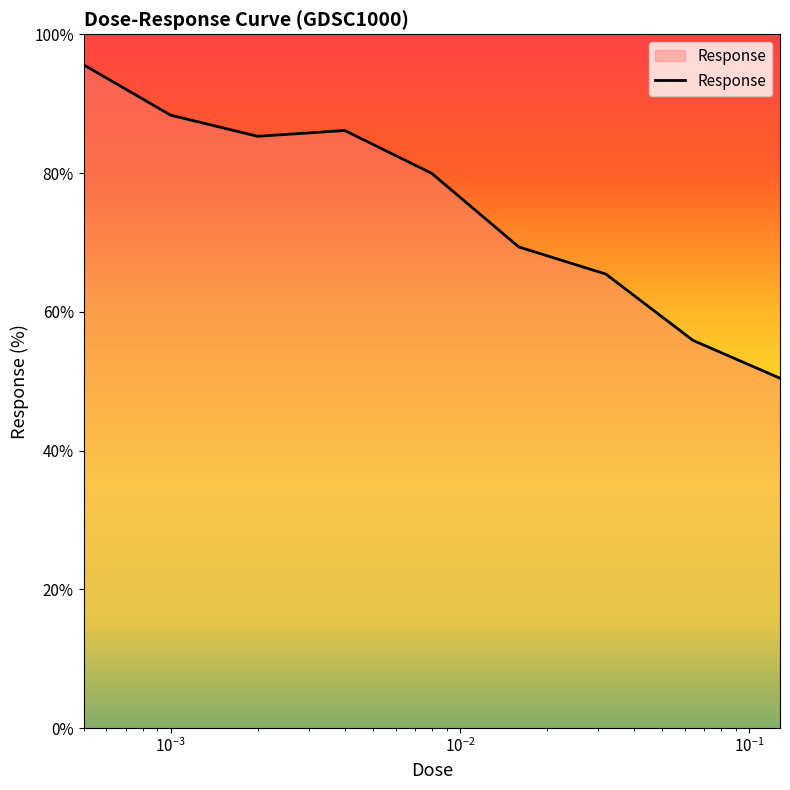

How many series are shown in this chart?

1